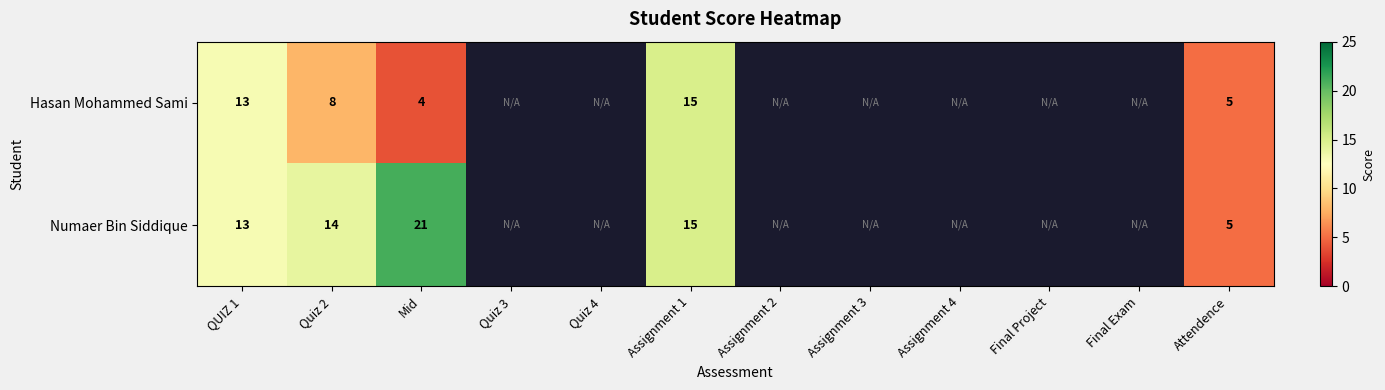

Which label corresponds to the smallest value in the chart?

Mid